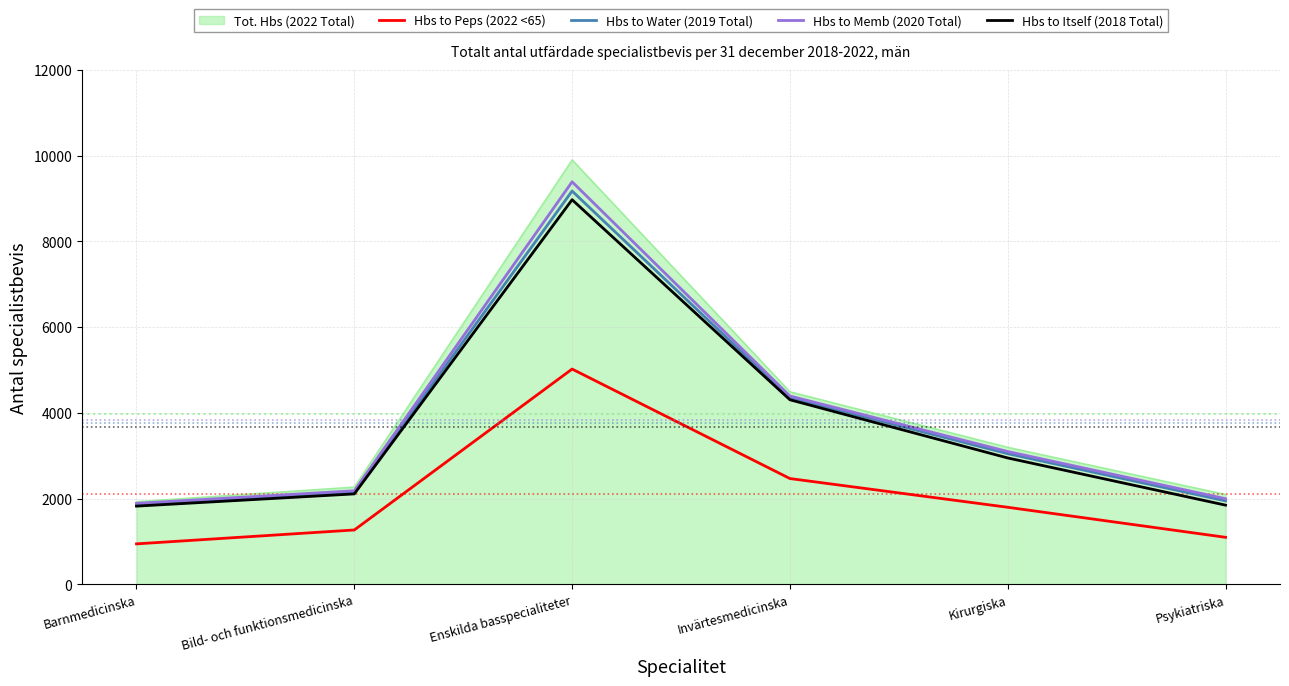

The value of Hbs to Itself (2018 Total) at Enskilda basspecialiteter is 8971. True or false?

True